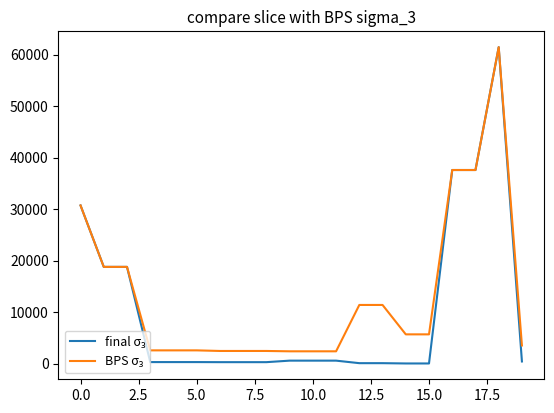

Count the number of categories in the chart.

20